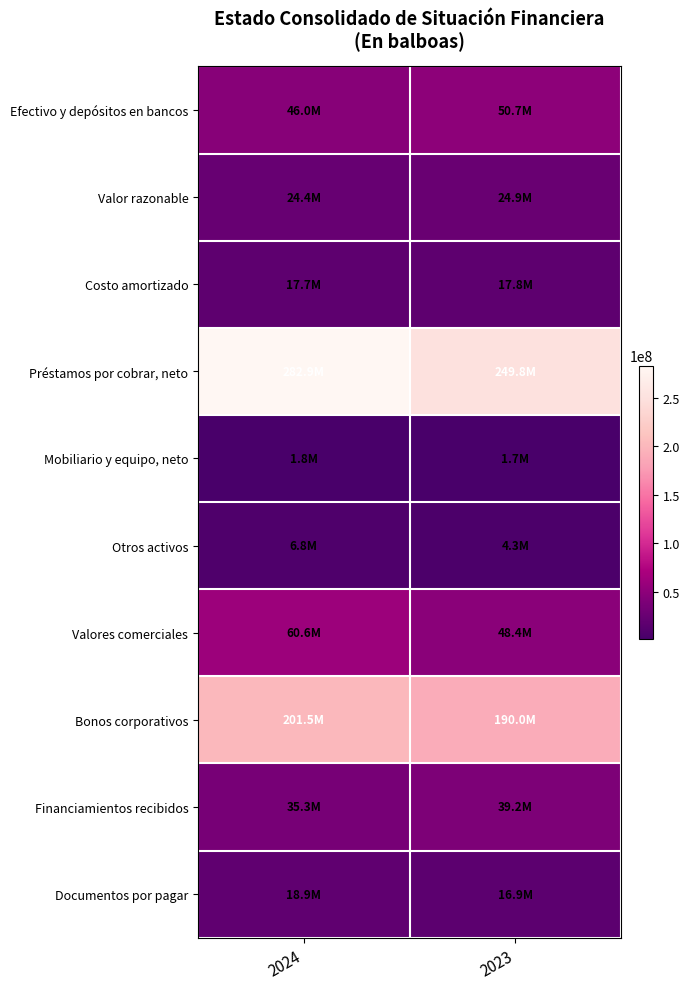

List the series in order of their peak value, highest first.

Préstamos por cobrar, neto, Bonos corporativos, Valores comerciales, Efectivo y depósitos en bancos, Financiamientos recibidos, Valor razonable, Documentos por pagar, Costo amortizado, Otros activos, Mobiliario y equipo, neto